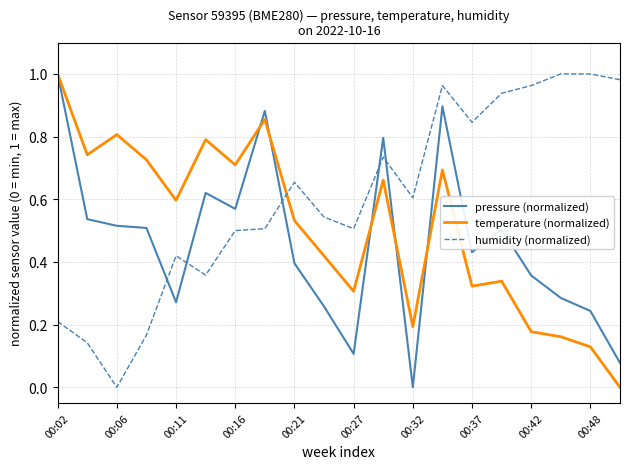

Does the chart display data point markers on the line(s)?

No